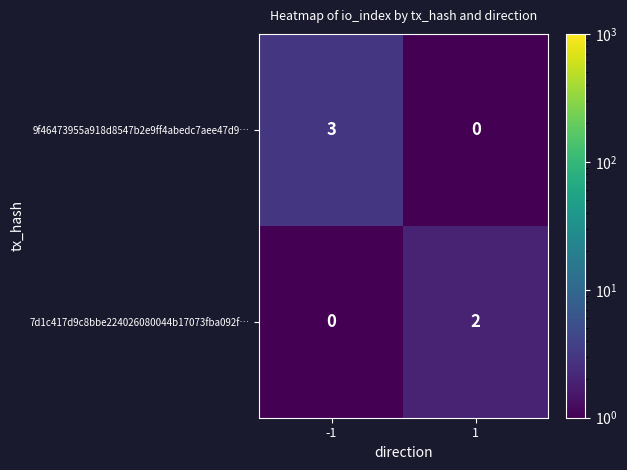

The 9f46473955a918d8547b2e9ff4abedc7aee47d9… series shows -2 at 1. True or false?

False